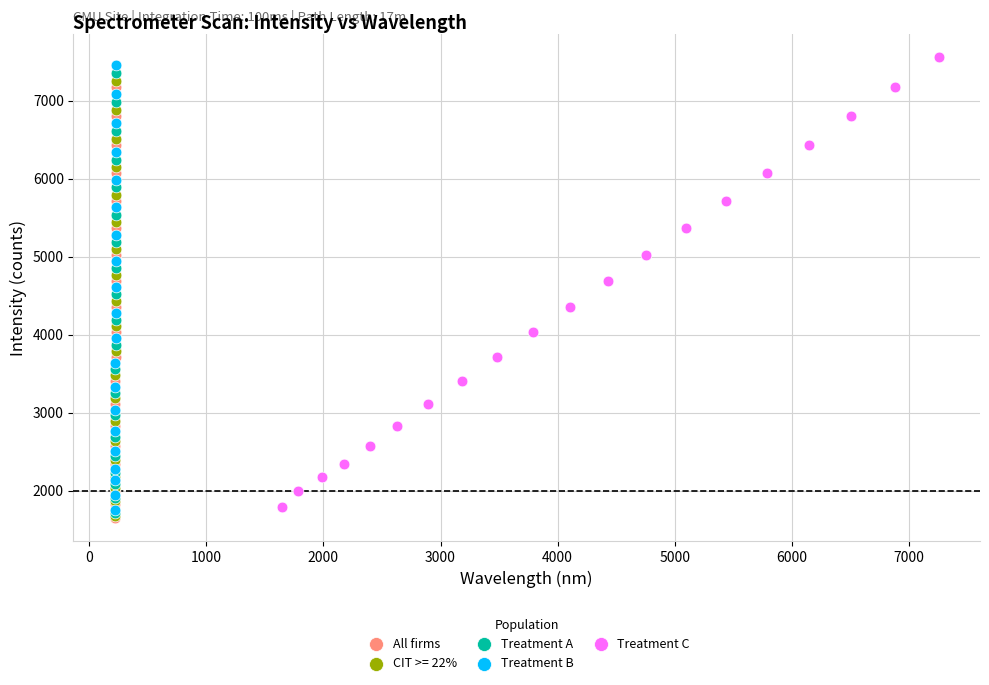

Which series has the largest Y range (max minus min)?

Treatment C